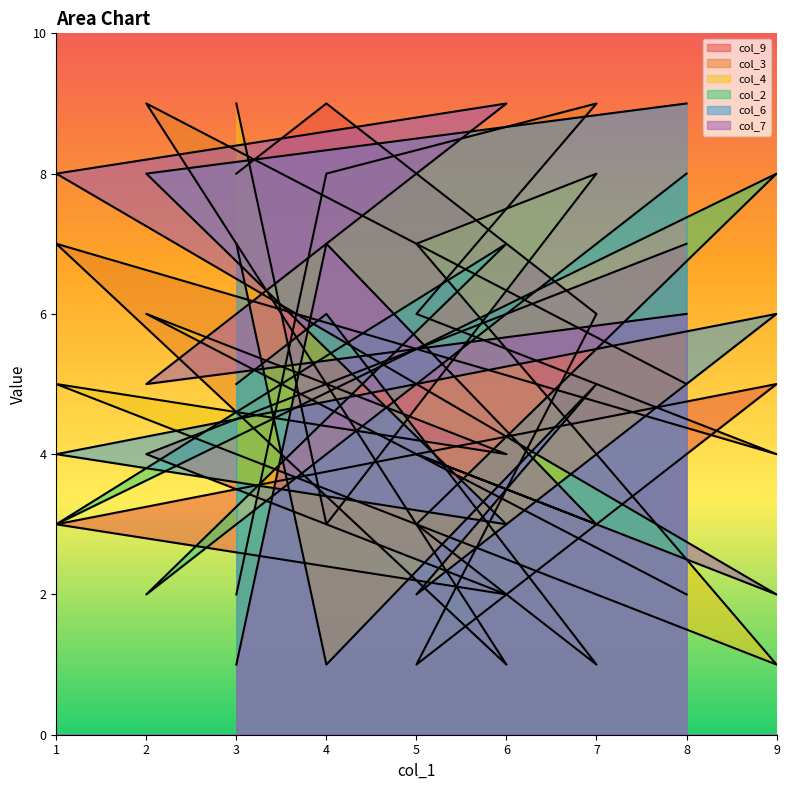

At which category is the sum across all series the highest?

8